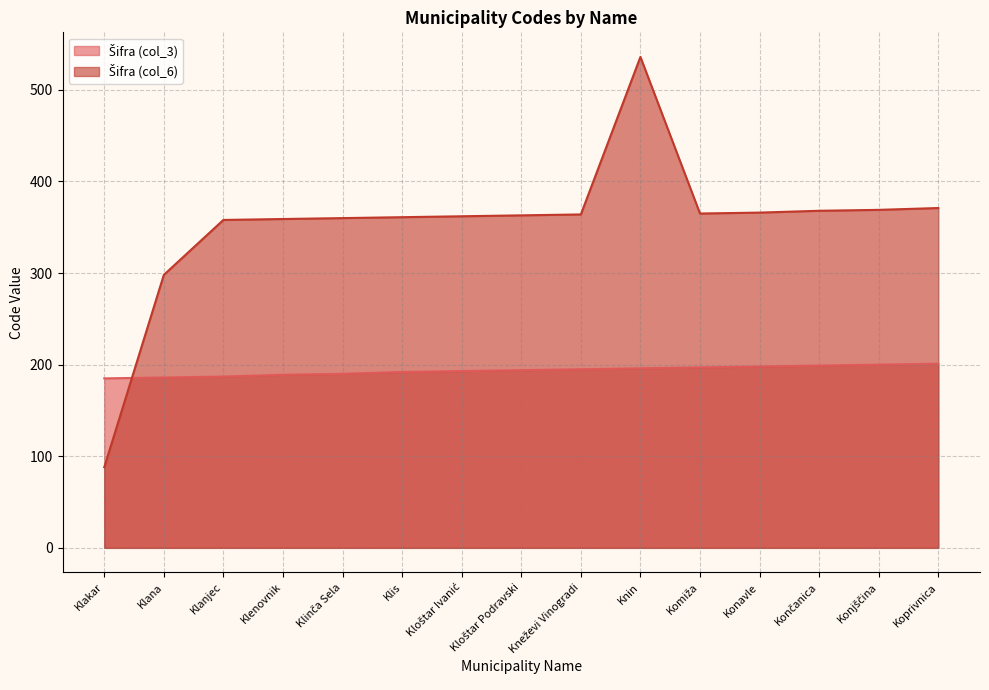

What is the value of the Šifra (col_6) point at the 15th from the left?

371